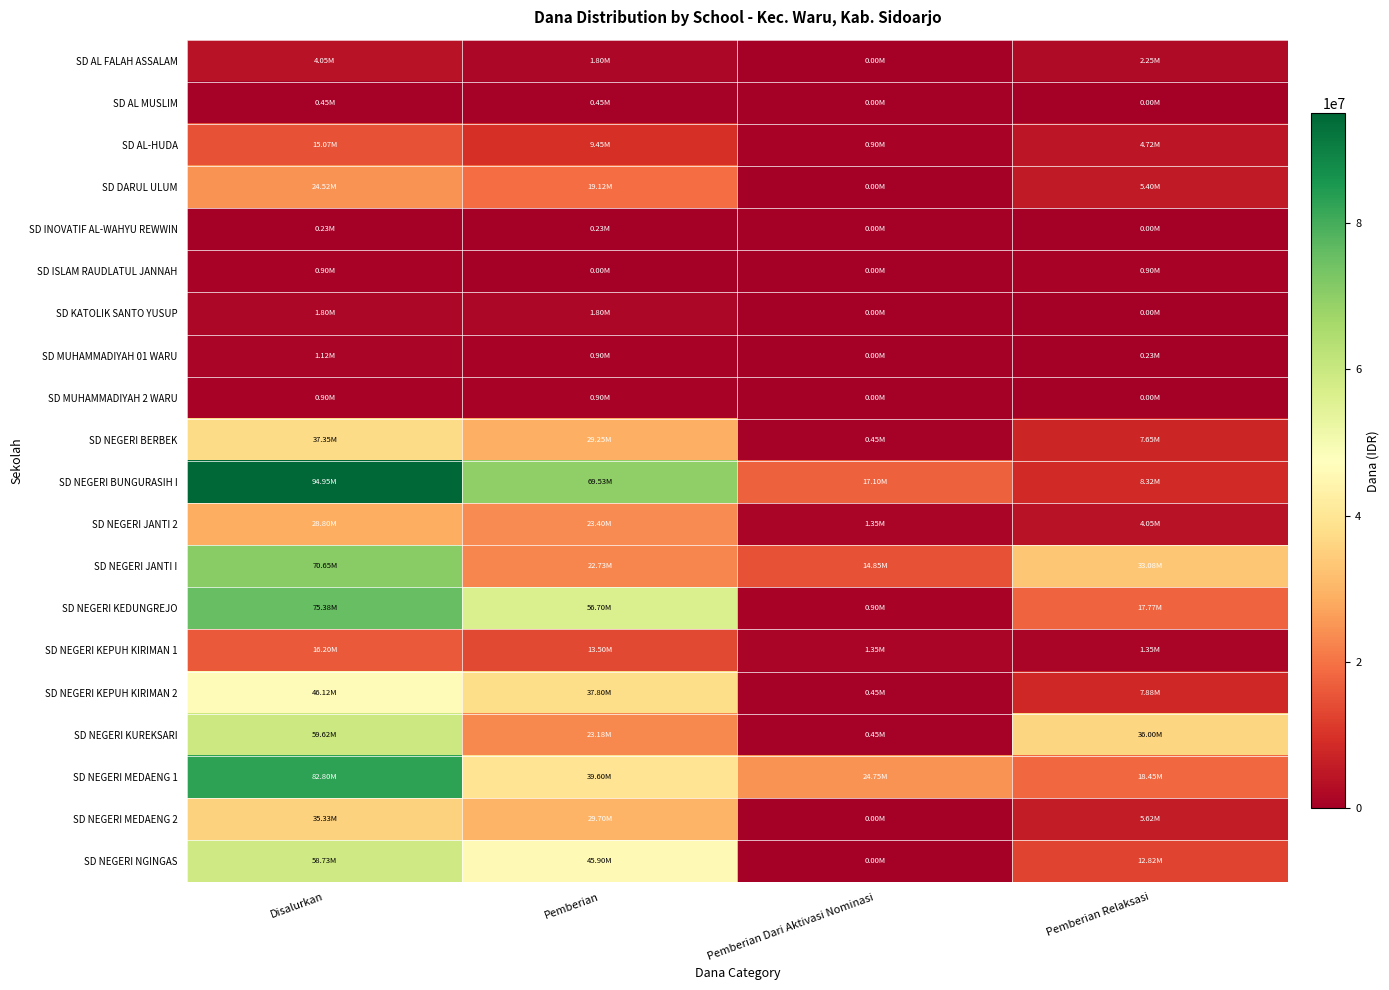

At which category does the chart reach its minimum across all series?

Pemberian Dari Aktivasi Nominasi